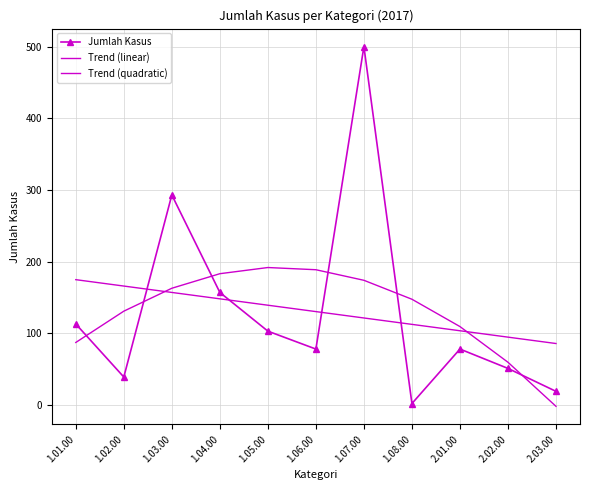

What is the minimum value shown in the chart?

-1.9